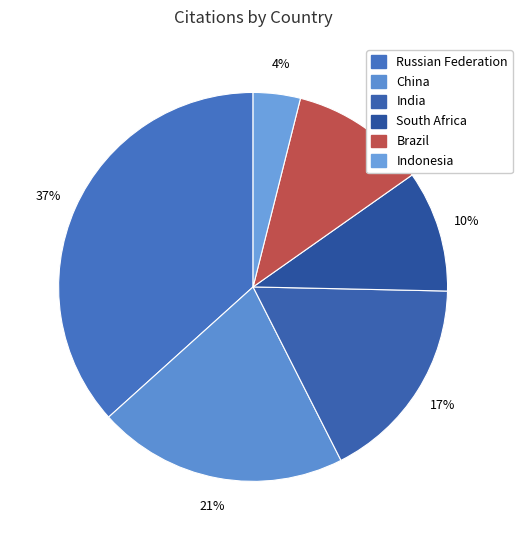

What portion of the pie excludes Brazil?

88.7%